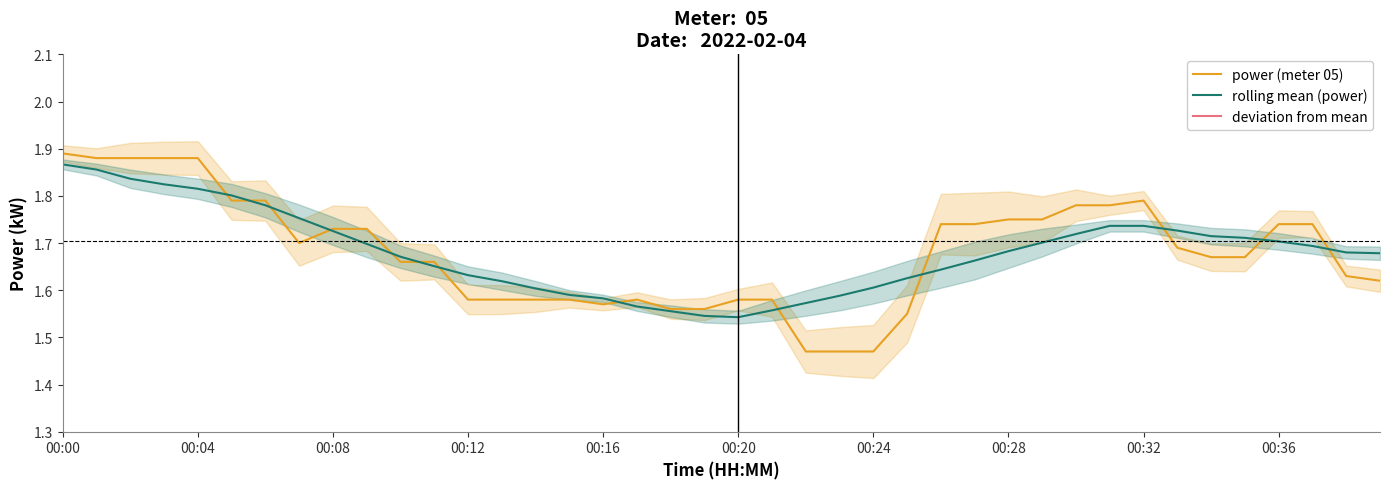

The value of rolling mean (power) at 11 is 2.3. True or false?

False